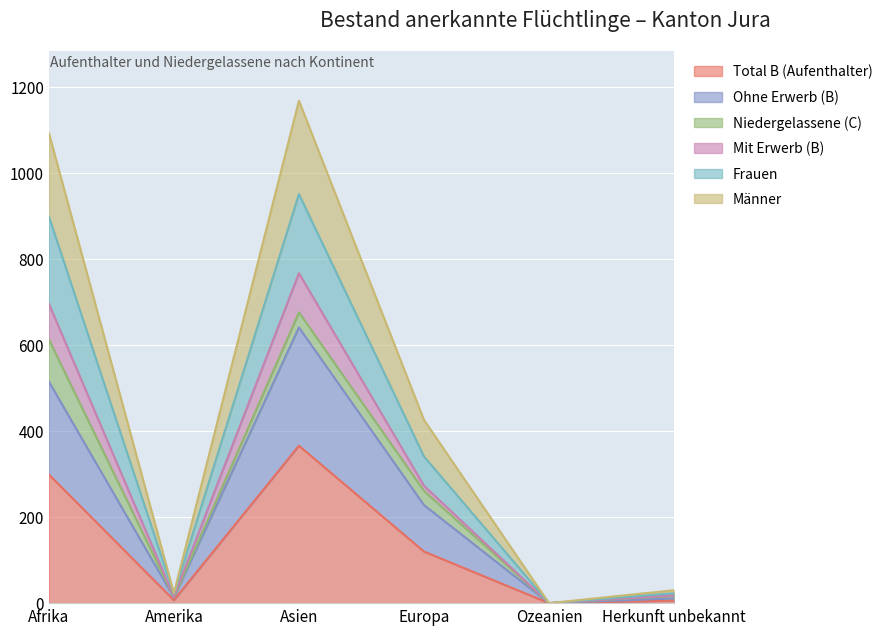

What is the maximum value for Total B (Aufenthalter)?

366